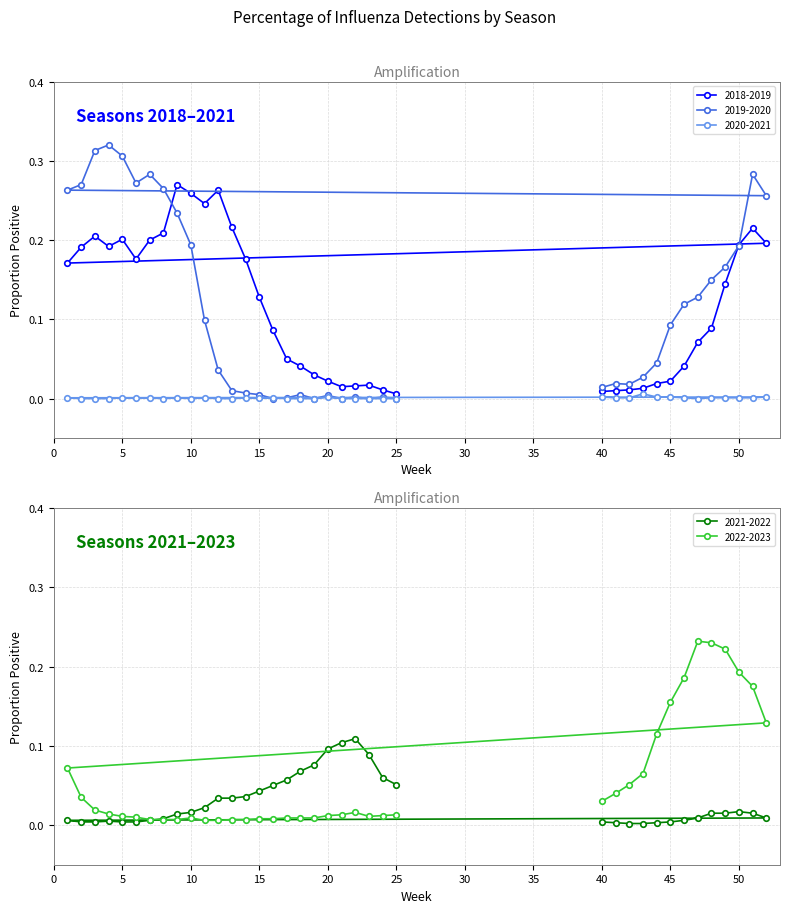

How many interior local peaks does the 2018-2019 series have?

6